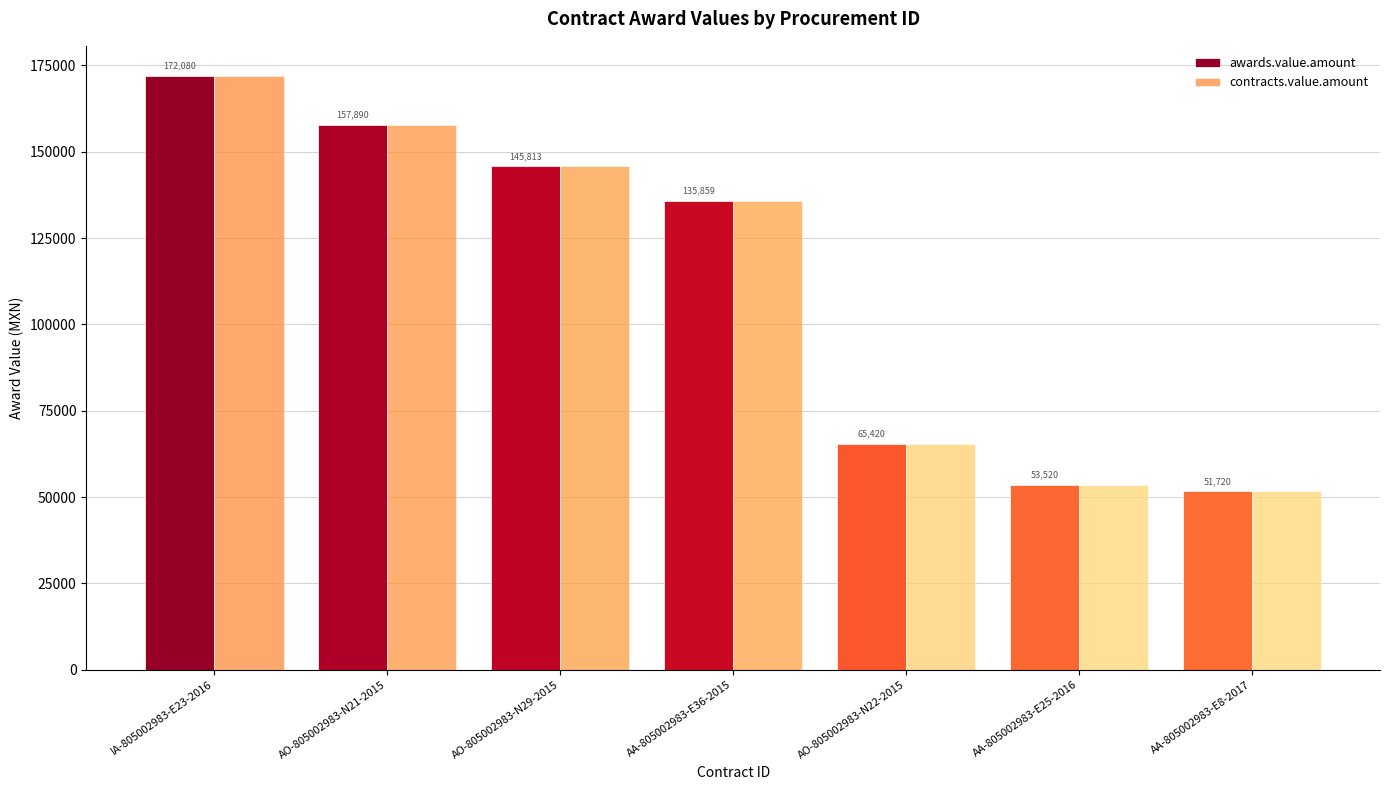

At which category is the sum across all series the highest?

IA-805002983-E23-2016